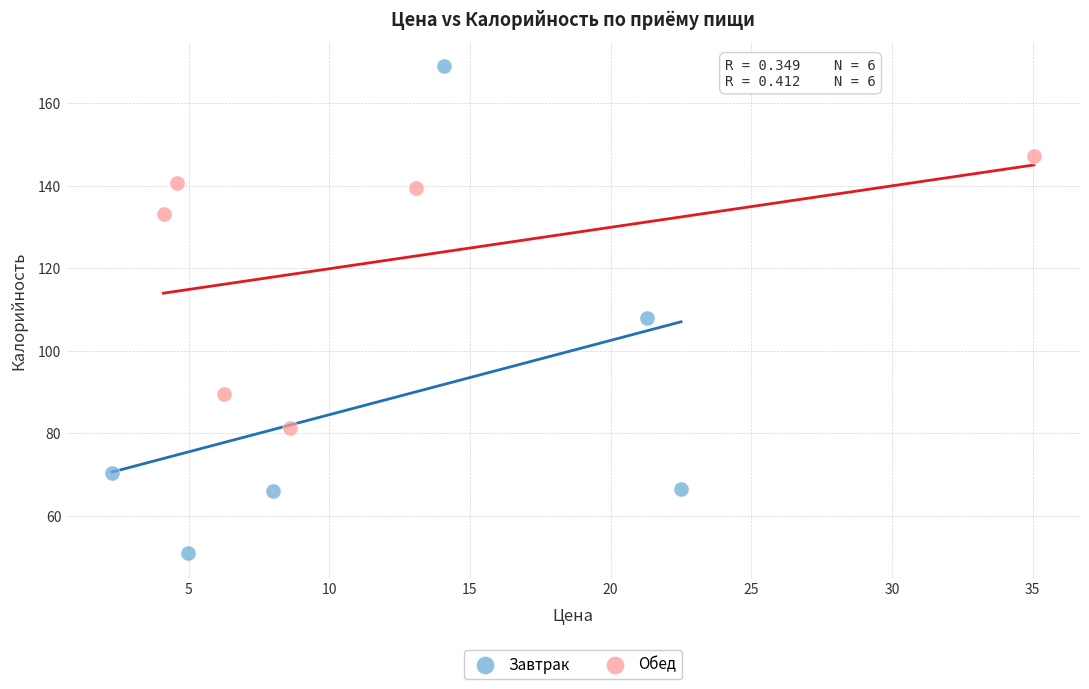

Which series has the largest Y range (max minus min)?

Завтрак